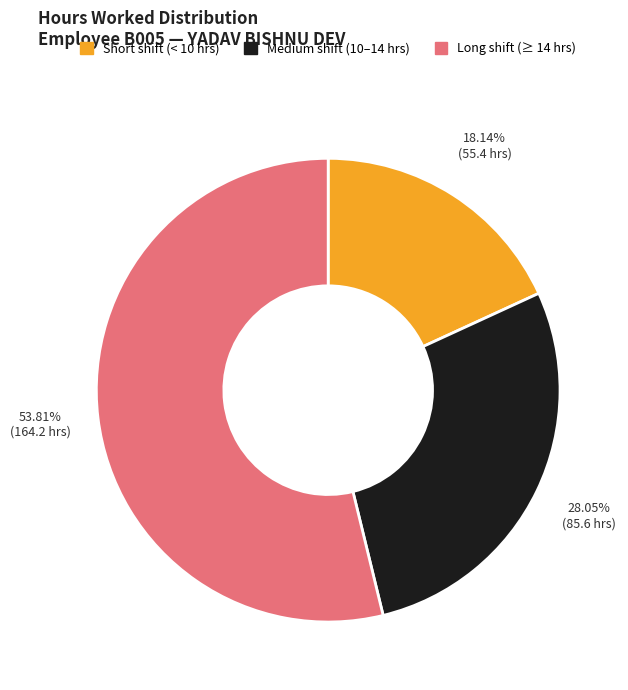

How many slices are in this pie chart?

3